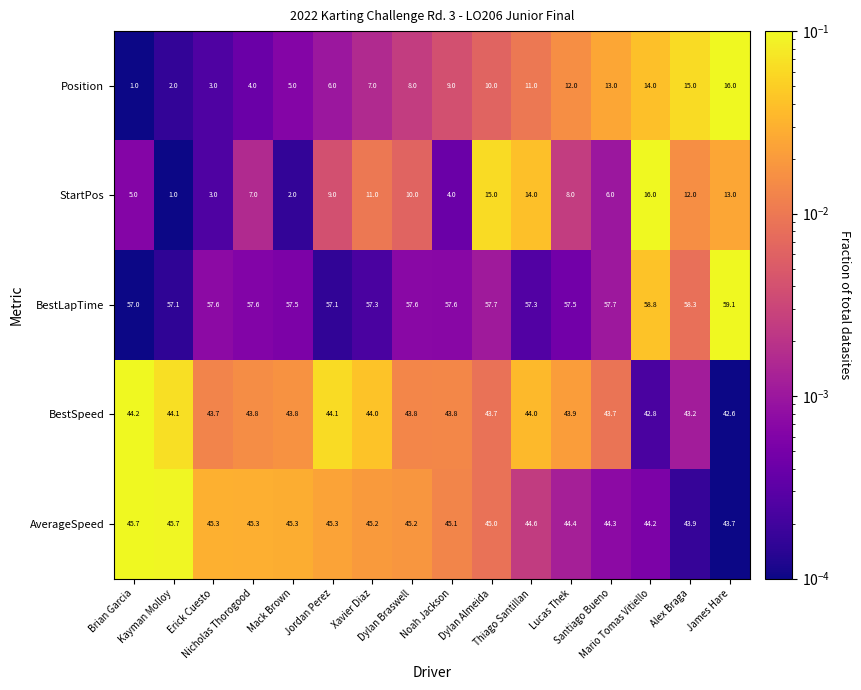

What is the spread (max minus min) of values at Jordan Perez?

51.1